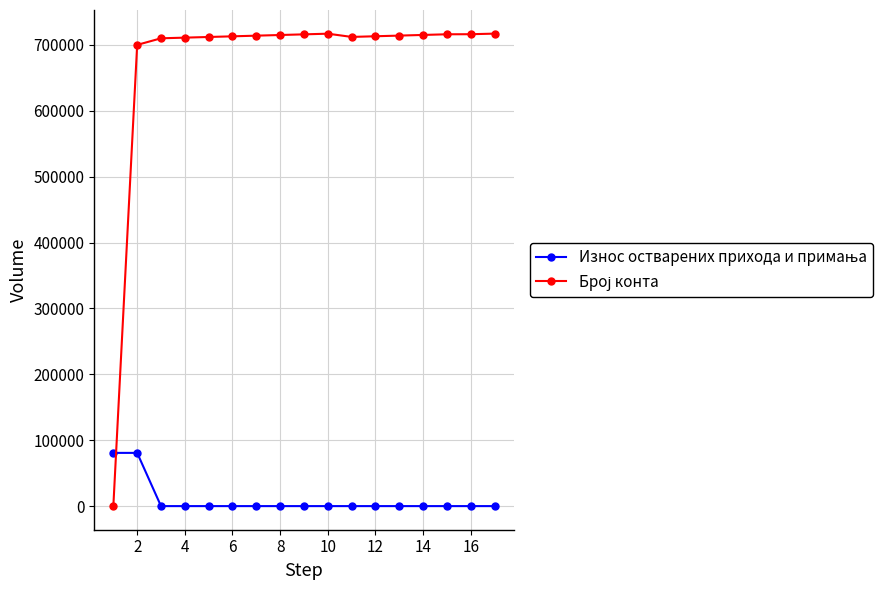

At how many categories does at least one series exceed 340957?

16